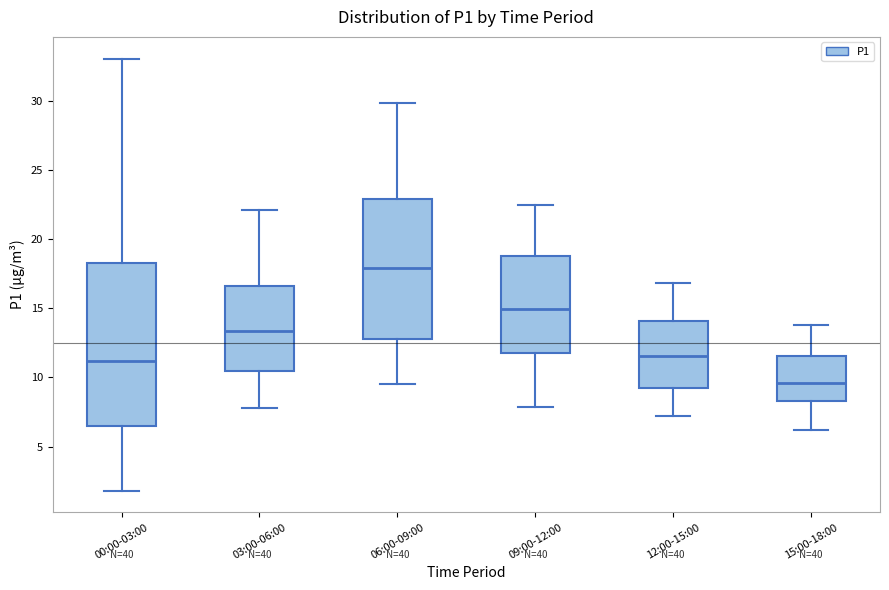

Reading left to right, read every box against the y-axis: the position of its median line, the range the box covers, and the ends of its whiskers. The values are not printed on the chart, so give them approximately, as read against the axis.

00:00-03:00: median 11.0, box 6.5 to 18.5, whiskers 2.0 to 33.0
03:00-06:00: median 13.5, box 10.5 to 16.5, whiskers 8.0 to 22.0
06:00-09:00: median 18.0, box 13.0 to 23.0, whiskers 9.5 to 30.0
09:00-12:00: median 15.0, box 12.0 to 19.0, whiskers 8.0 to 22.5
12:00-15:00: median 11.5, box 9.0 to 14.0, whiskers 7.0 to 17.0
15:00-18:00: median 9.5, box 8.5 to 11.5, whiskers 6.0 to 14.0